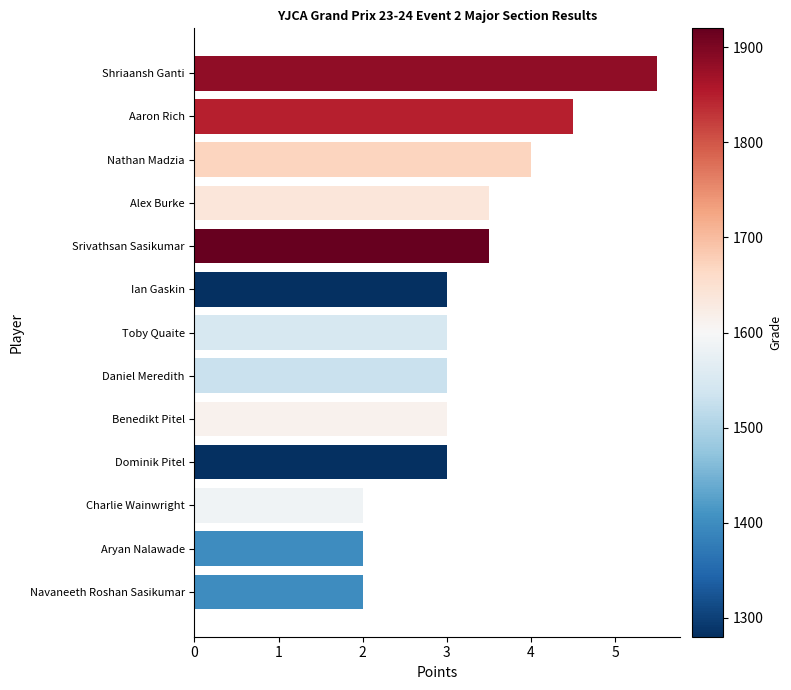

Is it true that the value at Nathan Madzia is 5.5?

False